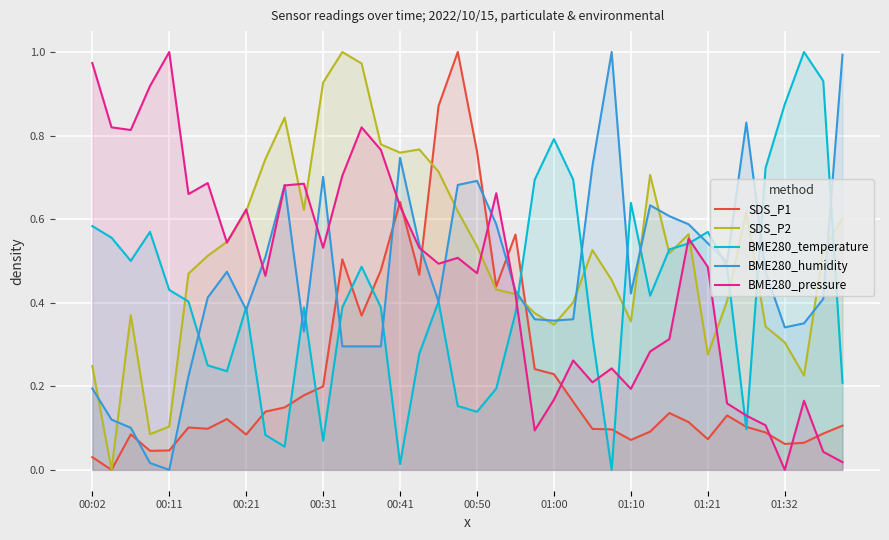

What is the total value across all series at 18?

2.9